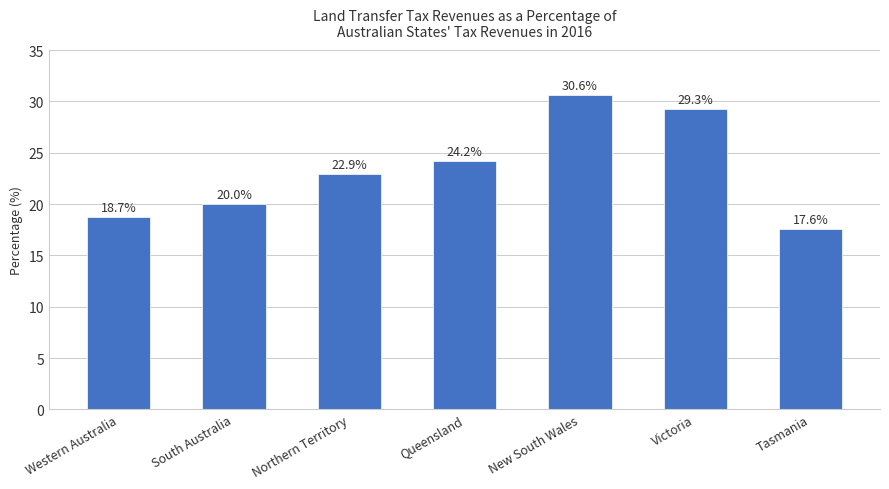

At which label is the value closest to 24?

Queensland